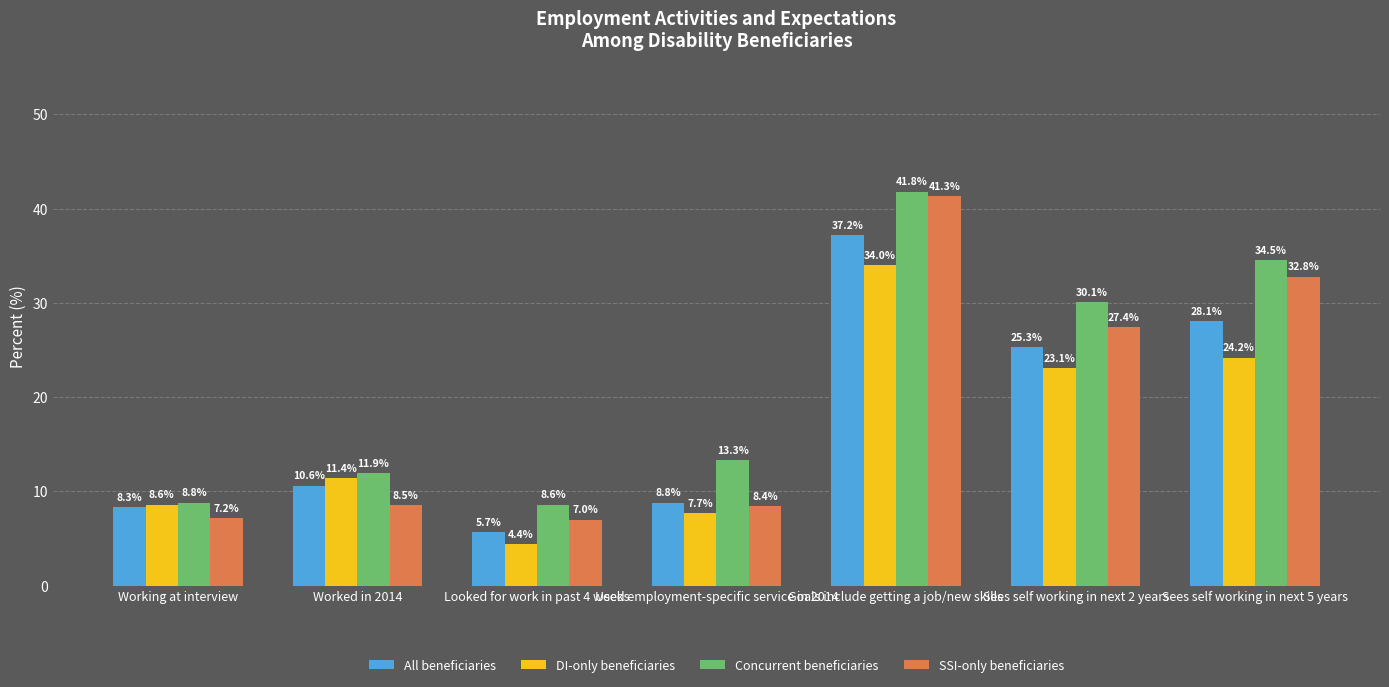

How many bars are there in each group?

4